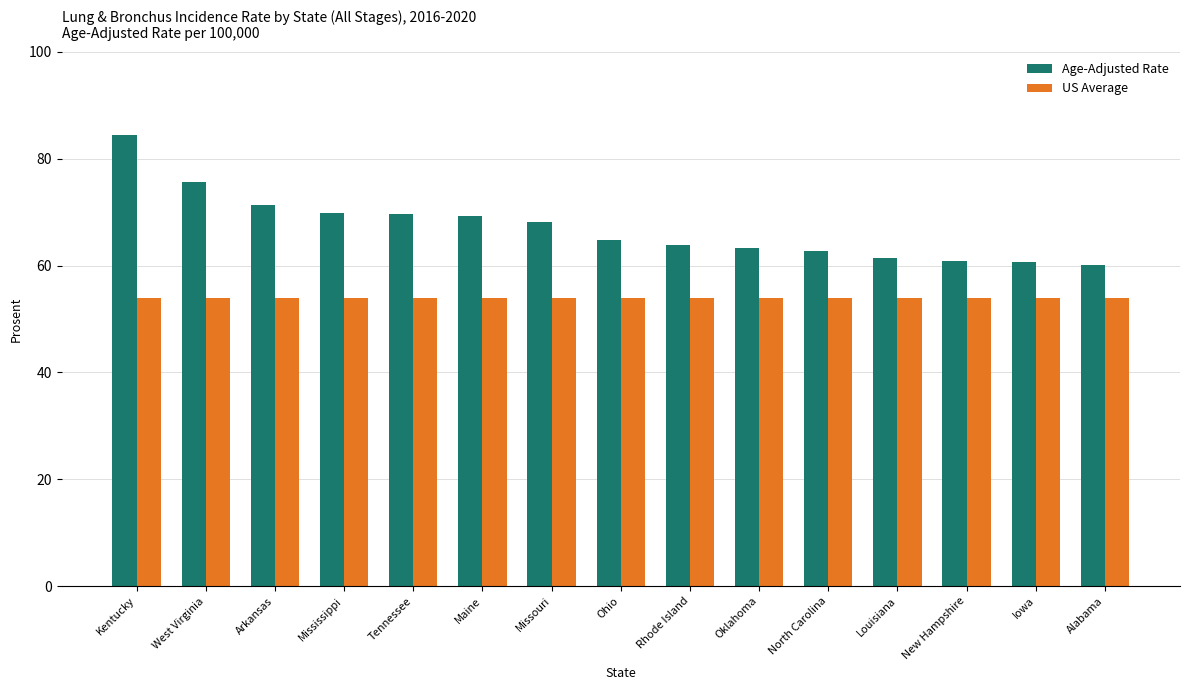

Rank the series at Ohio from lowest to highest value.

US Average, Age-Adjusted Rate